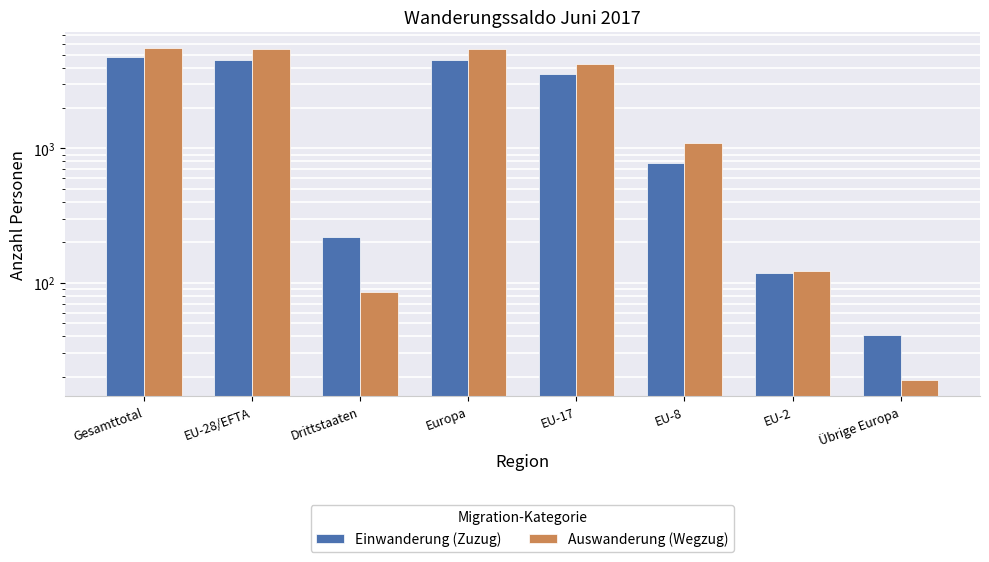

What are all the series names shown in the legend?

Einwanderung (Zuzug), Auswanderung (Wegzug)